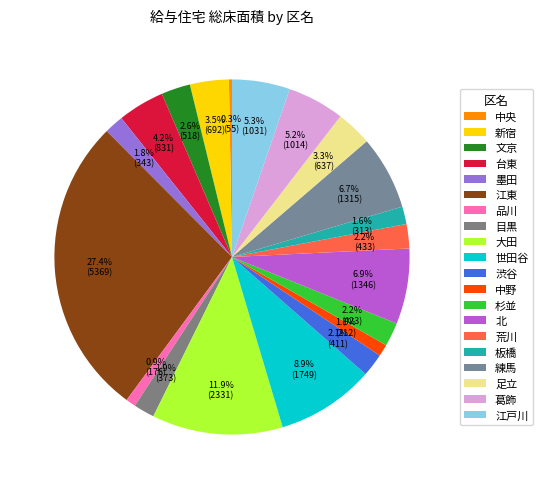

Is the sum of 大田 and 北 greater than half?

No